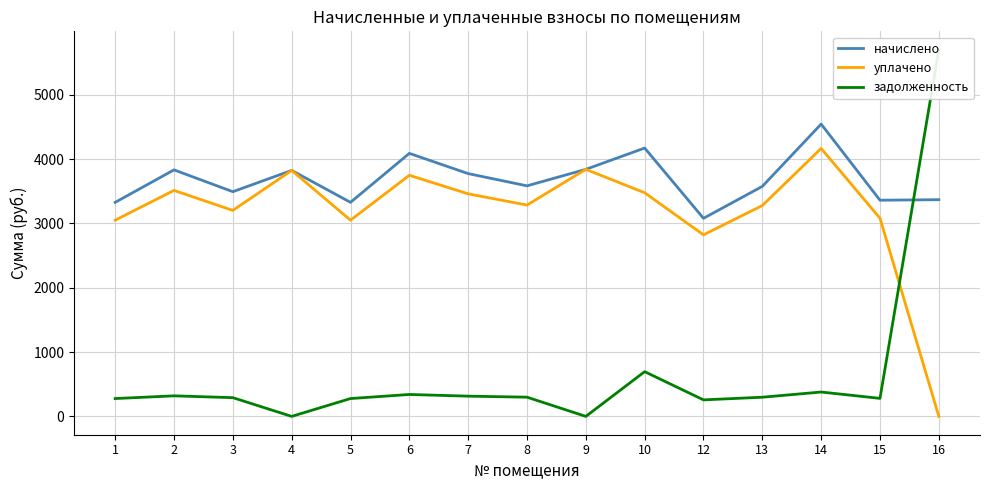

How many interior local valleys does the задолженность series have?

4